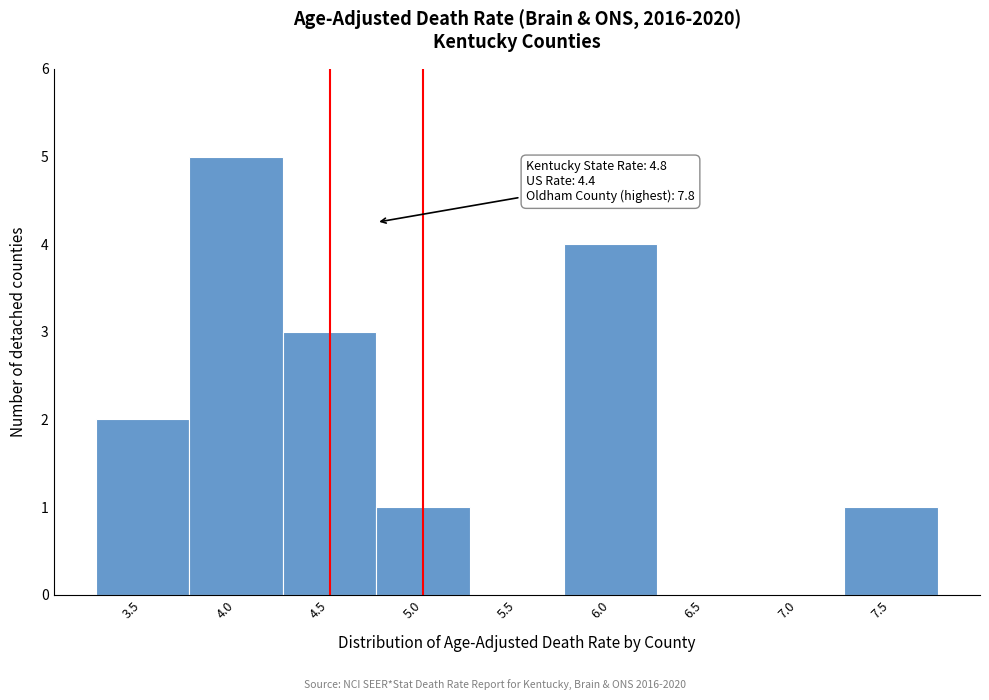

Reading right to left, transcribe all the data shown in this chart.

7.5=1	7.0=0	6.5=0	6.0=4	5.5=0	5.0=1	4.5=3	4.0=5	3.5=2